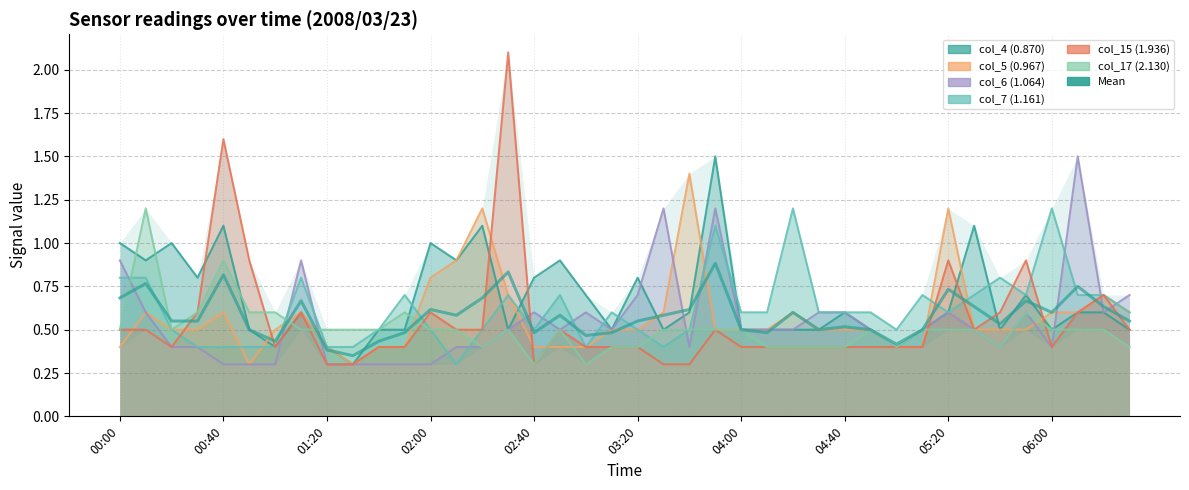

True or false: col_7 (1.161) has a value of 0.3 at 01:50.

False